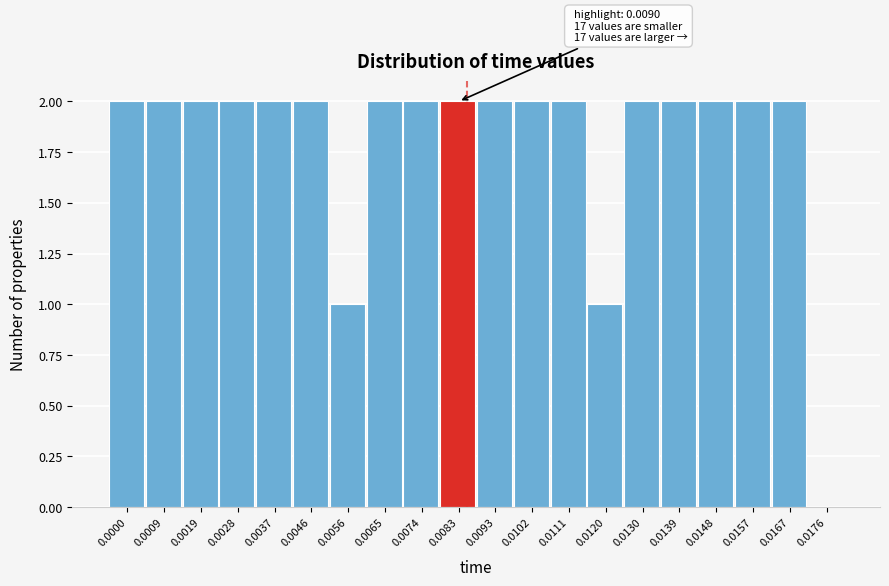

Reading left to right, what are all the values shown in this chart?

0.0000=2	0.0009=2	0.0019=2	0.0028=2	0.0037=2	0.0046=2	0.0056=1	0.0065=2	0.0074=2	0.0083=2	0.0093=2	0.0102=2	0.0111=2	0.0120=1	0.0130=2	0.0139=2	0.0148=2	0.0157=2	0.0167=2	0.0176=0